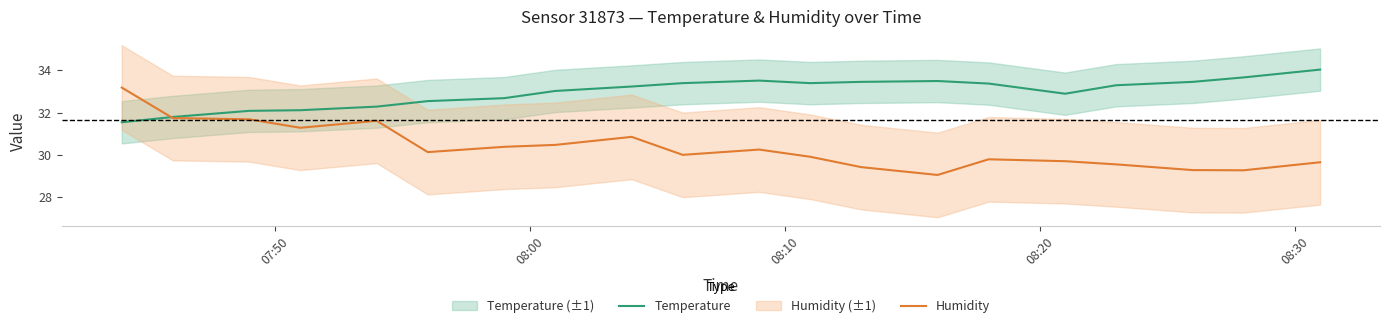

How many data points in Humidity are less than 30?

9